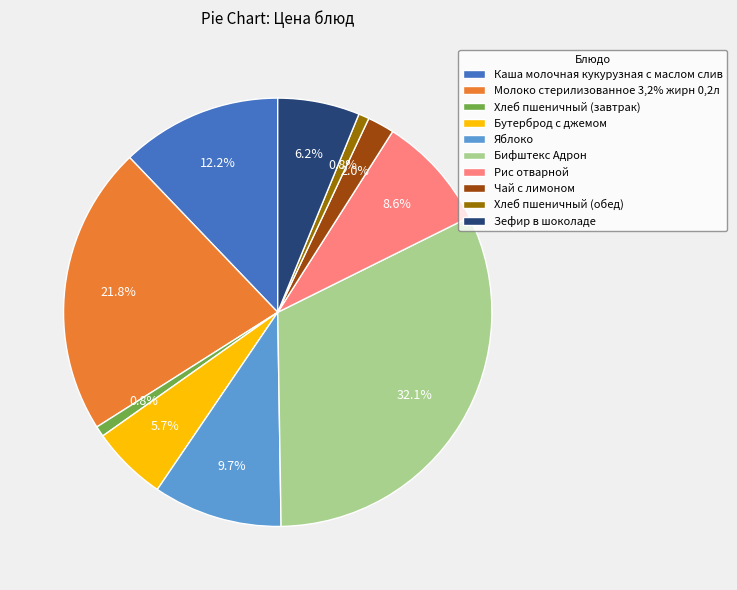

To the nearest percent, what portion does Молоко стерилизованное 3,2% жирн 0,2л represent?

22%